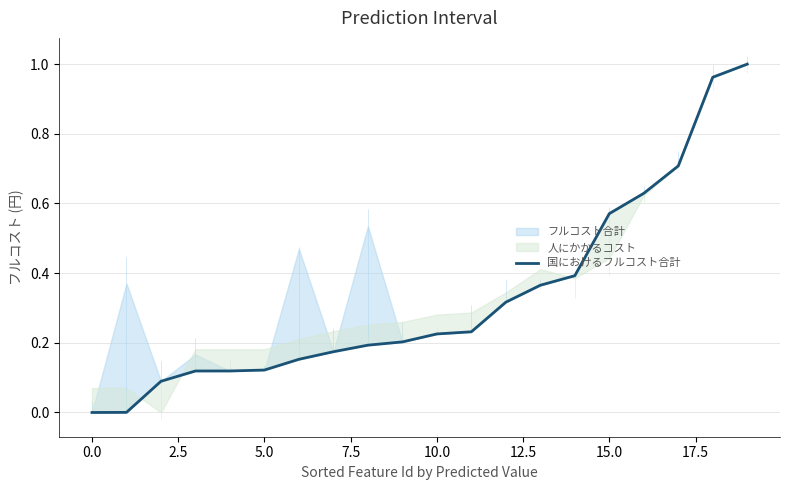

How many lines are shown in the chart?

1